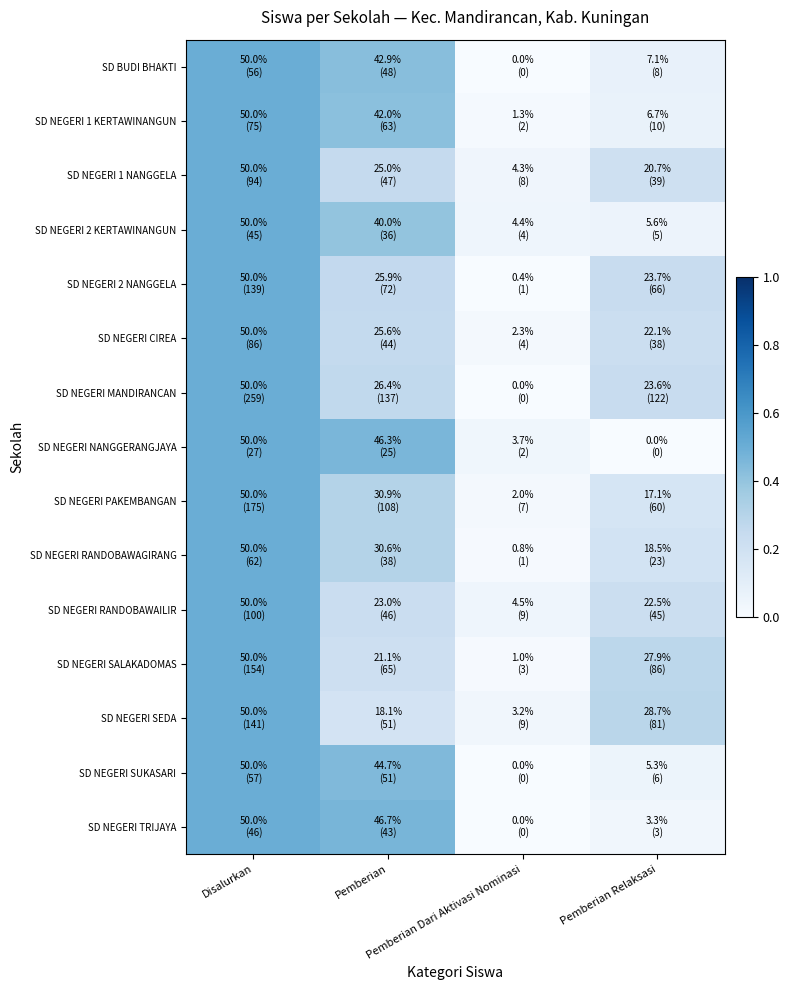

How many distinct data groups are displayed?

15